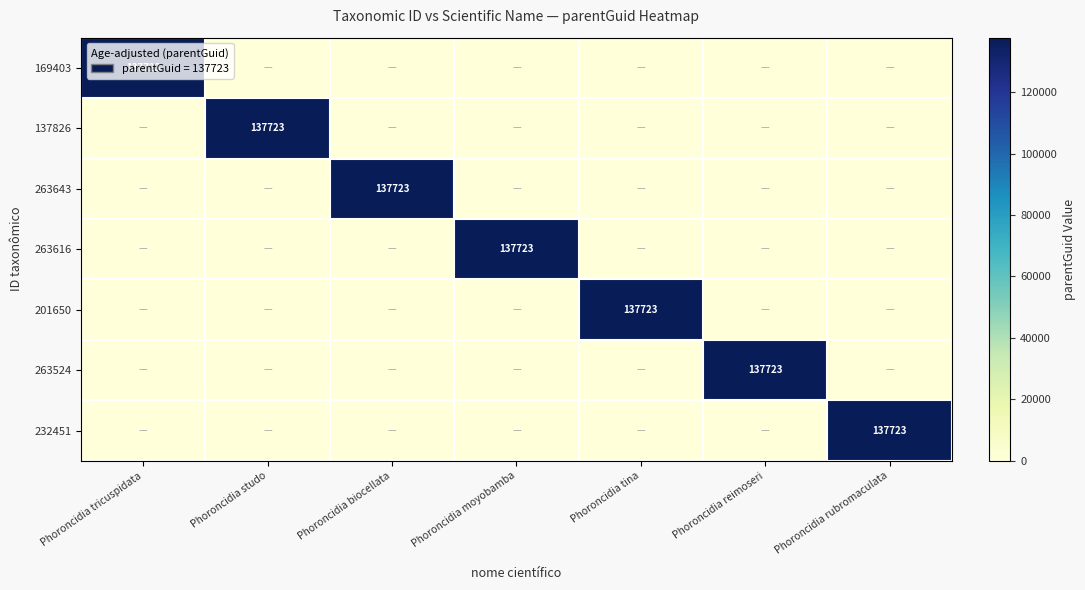

The 232451 series shows 137723 at Phoroncidia rubromaculata. True or false?

True